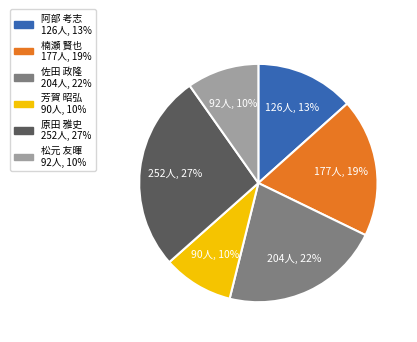

To the nearest percent, what is the difference between the 原田 雅史 and 佐田 政隆 slice percentages?

5%